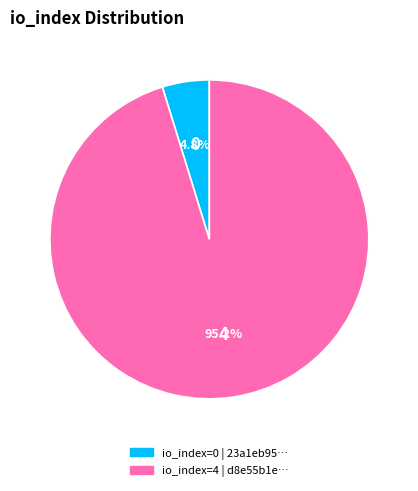

Does any single category account for the majority?

Yes